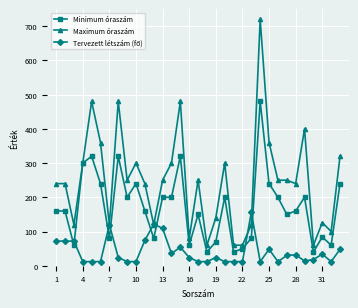

What is the lowest value of the Maximum óraszám series?

60